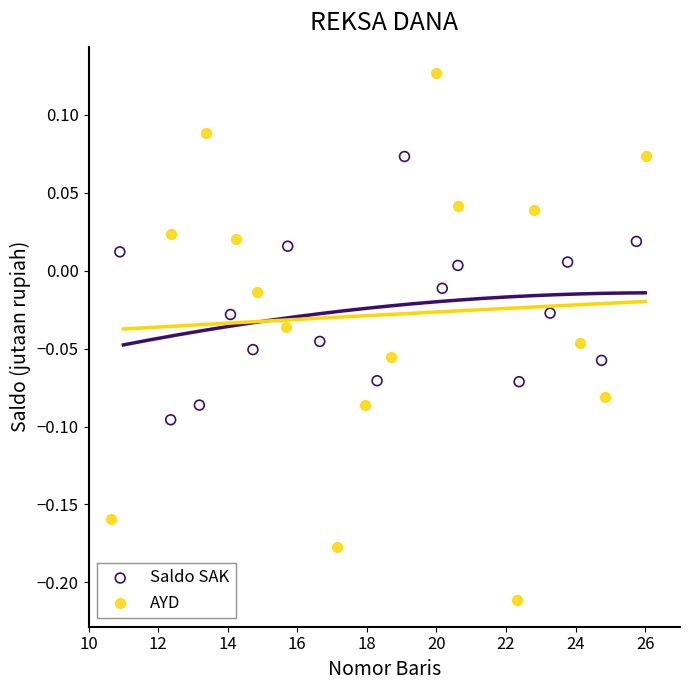

Which series contains the lowest Y value?

AYD